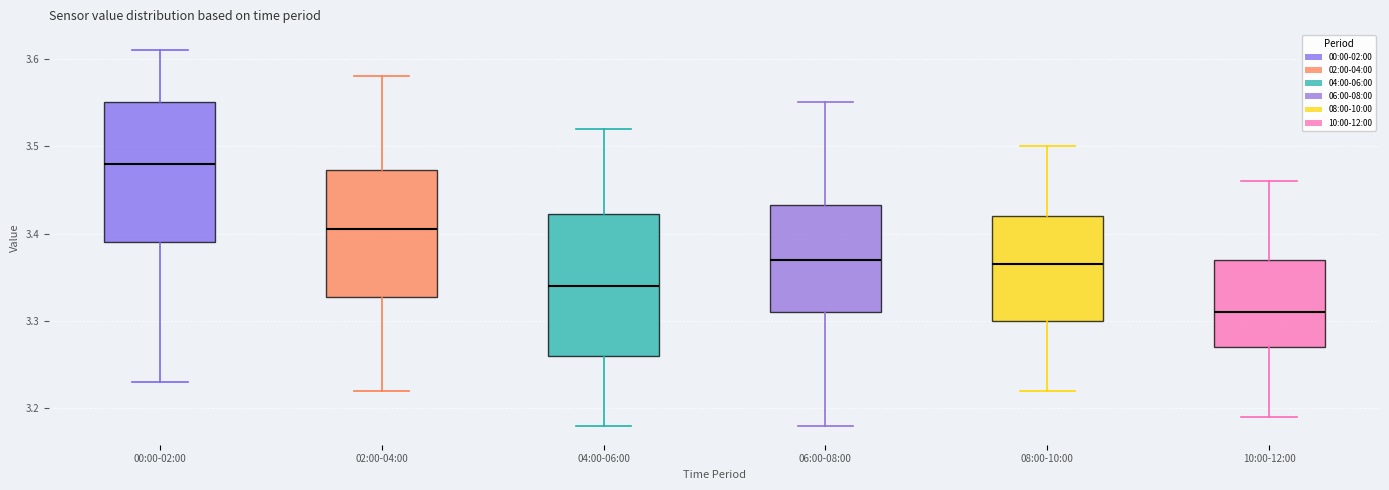

Where does the upper whisker of the box for 02:00-04:00 end on the y-axis? The values are not printed on the chart, so give them approximately, as read against the axis.

3.58